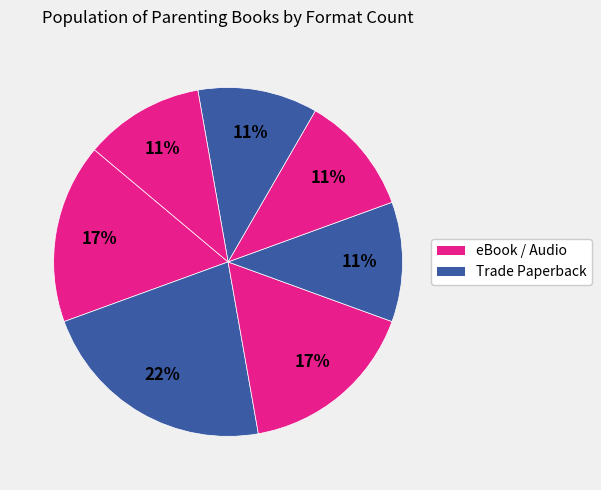

How many slices are in this pie chart?

7